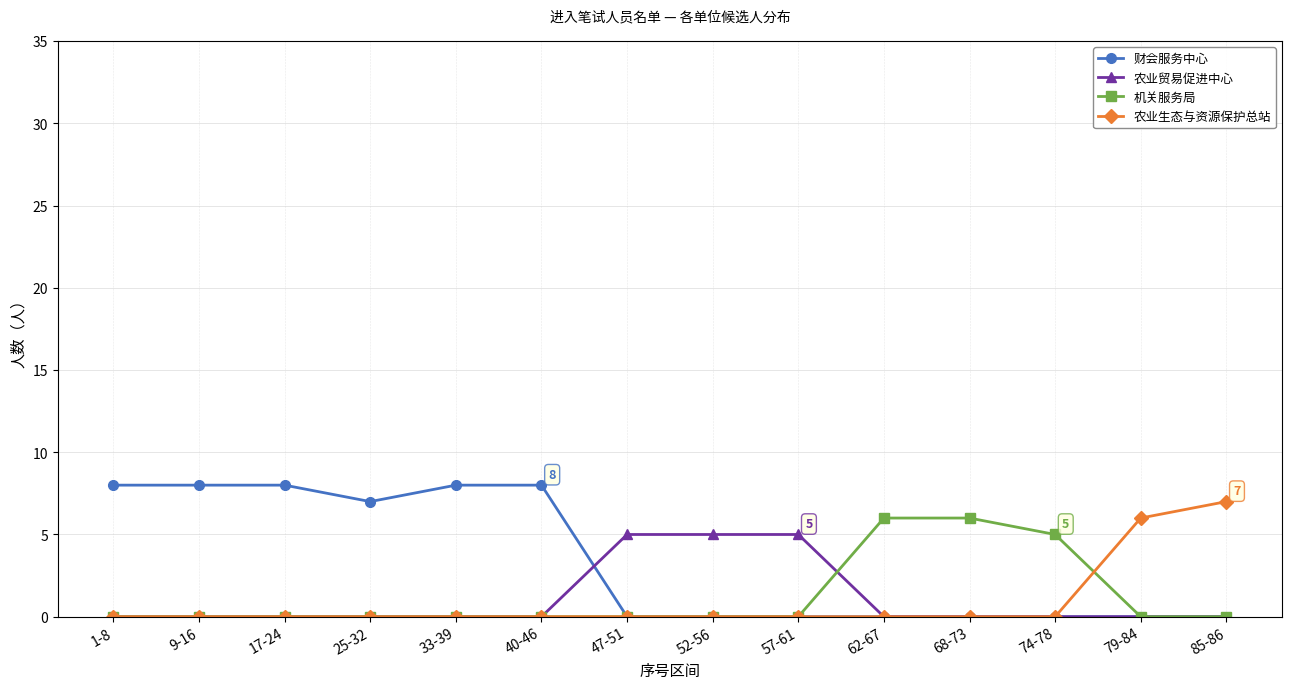

Which series has the largest range (max minus min)?

财会服务中心